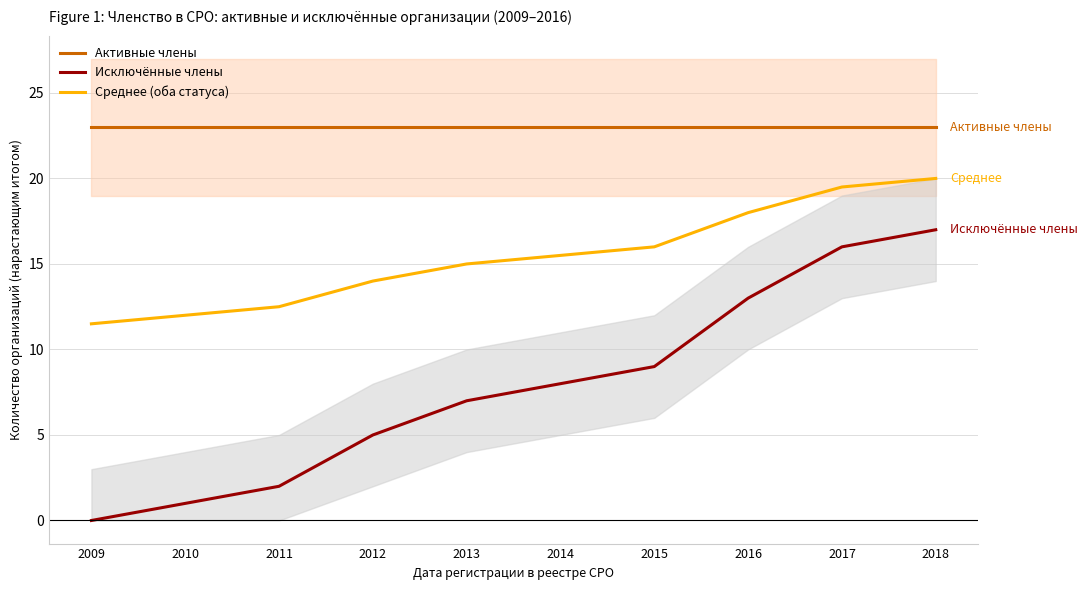

At which label does Активные члены reach its peak?

2009